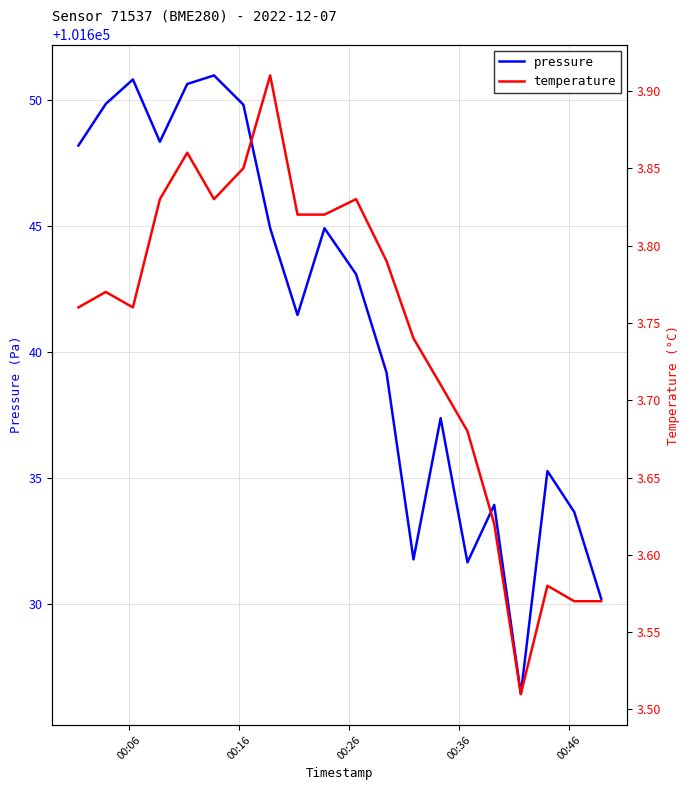

What is the lowest value of the temperature series?

3.5